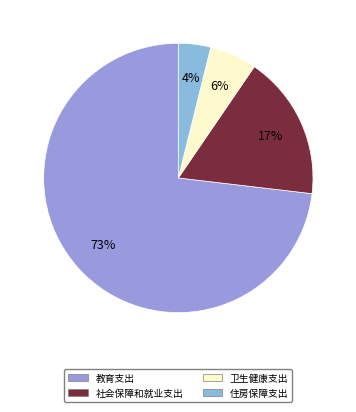

Does 教育支出 represent more than half of the total?

Yes